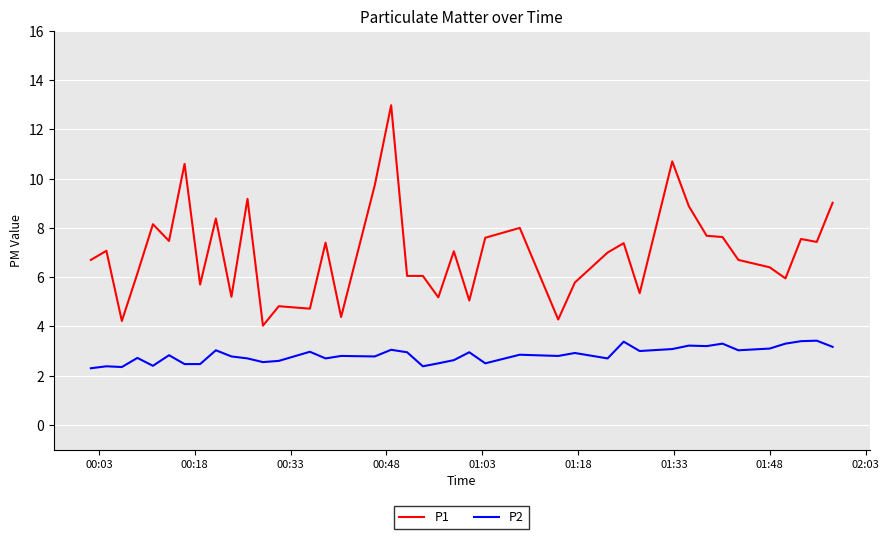

Which series has the largest total across all categories?

P1